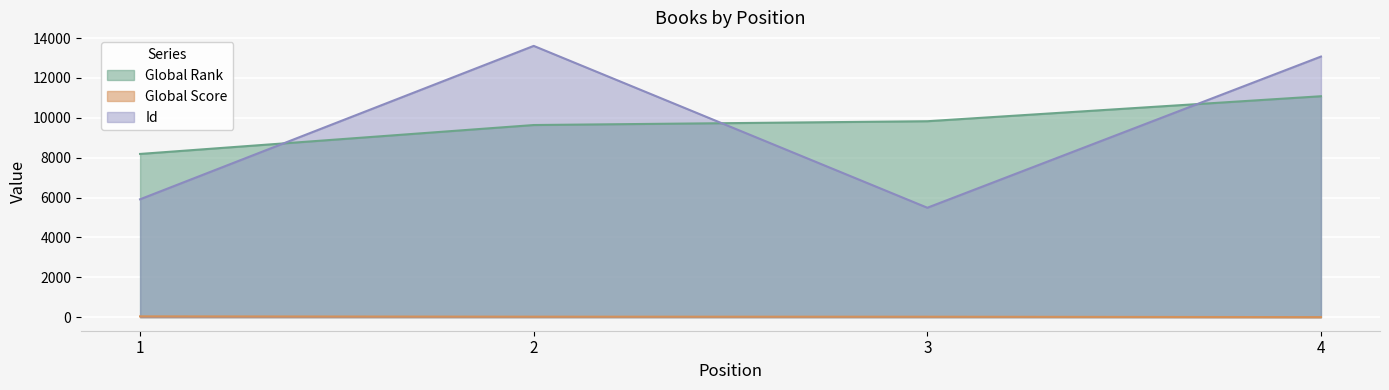

What is the difference between the maximum and minimum values in the Id series?

8117